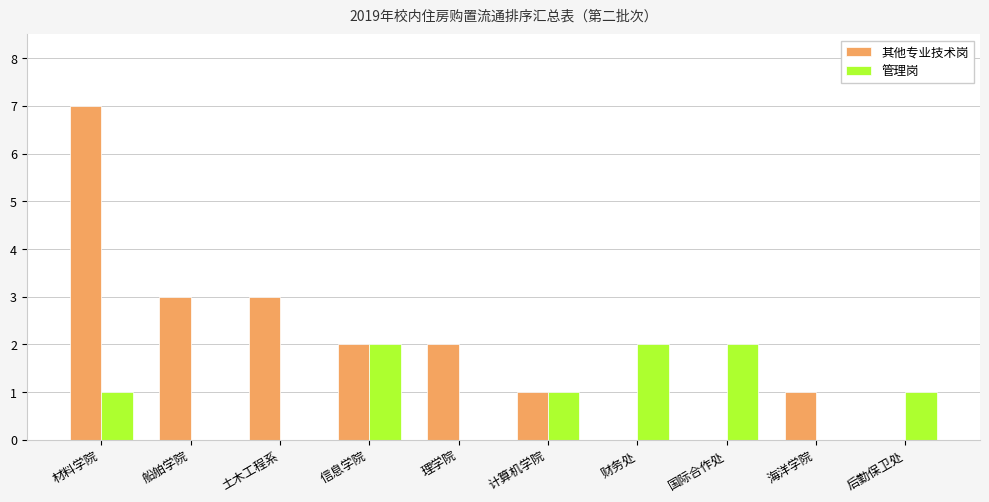

Reading right to left, list all the values displayed in this chart.

其他专业技术岗: 后勤保卫处=0	海洋学院=1	国际合作处=0	财务处=0	计算机学院=1	理学院=2	信息学院=2	土木工程系=3	船舶学院=3	材料学院=7
管理岗: 后勤保卫处=1	海洋学院=0	国际合作处=2	财务处=2	计算机学院=1	理学院=0	信息学院=2	土木工程系=0	船舶学院=0	材料学院=1